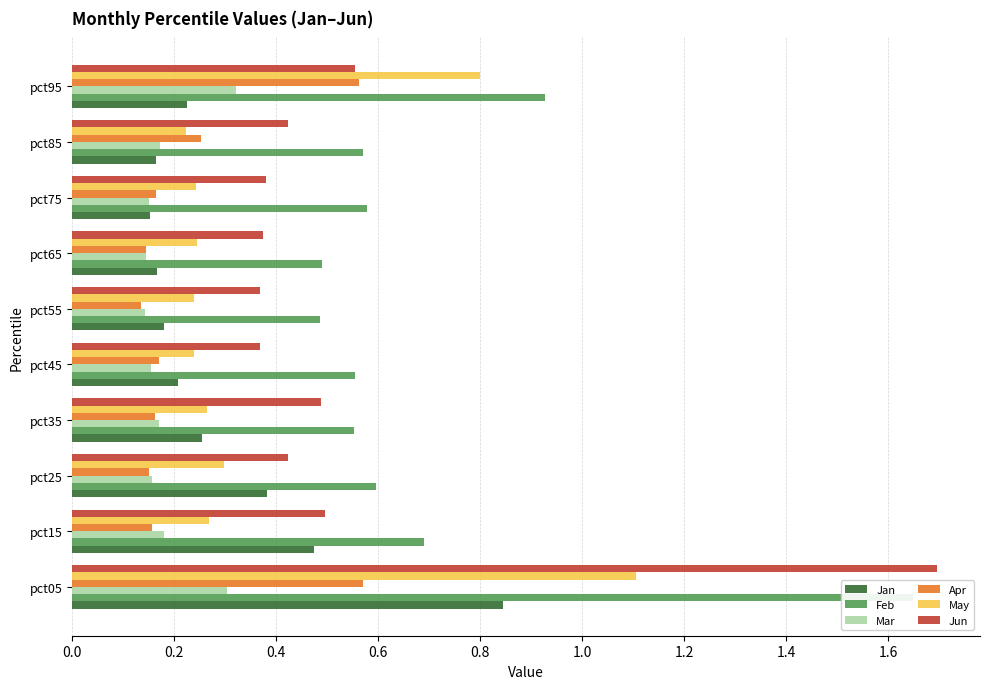

The May series shows 0.5 at pct25. True or false?

False